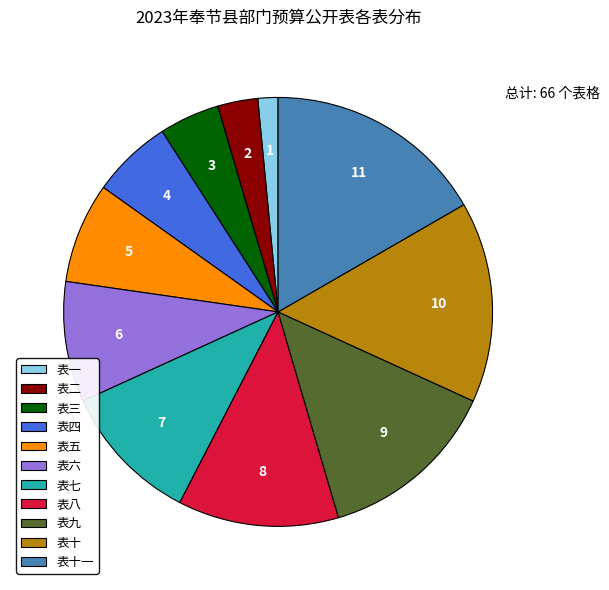

Which slice is the largest?

表十一